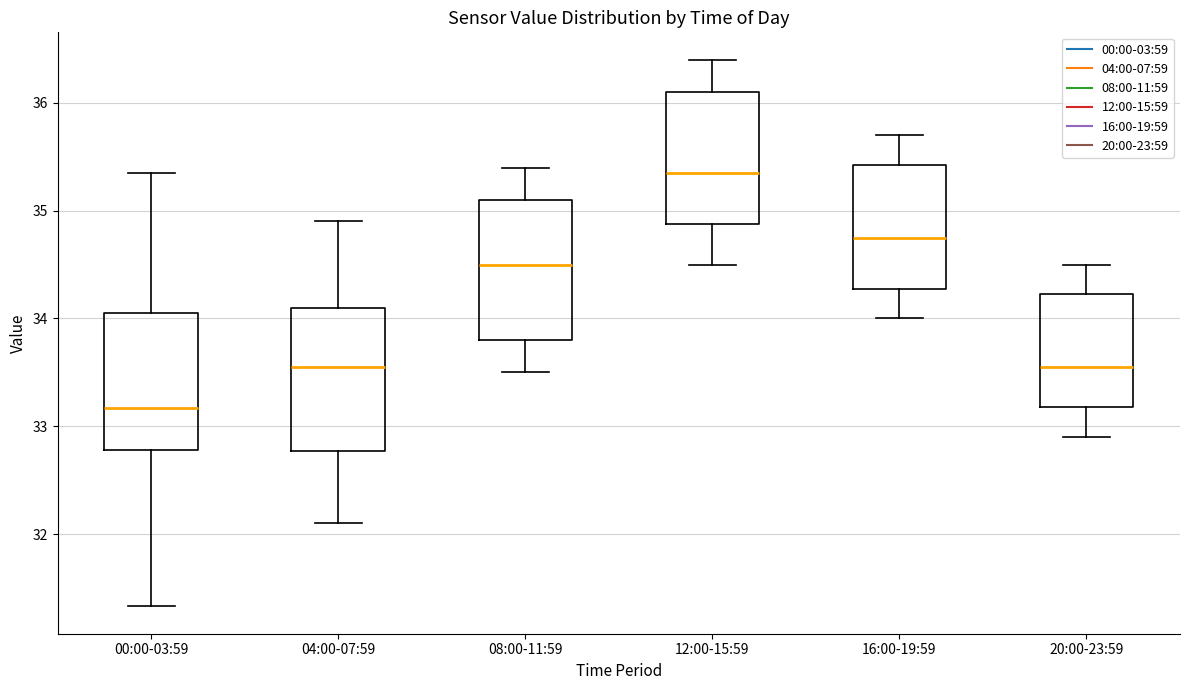

Reading left to right, read every box against the y-axis: the position of its median line, the range the box covers, and the ends of its whiskers. The values are not printed on the chart, so give them approximately, as read against the axis.

00:00-03:59: median 33.2, box 32.8 to 34.1, whiskers 31.3 to 35.4
04:00-07:59: median 33.6, box 32.8 to 34.1, whiskers 32.1 to 34.9
08:00-11:59: median 34.5, box 33.8 to 35.1, whiskers 33.5 to 35.4
12:00-15:59: median 35.4, box 34.9 to 36.1, whiskers 34.5 to 36.4
16:00-19:59: median 34.8, box 34.3 to 35.4, whiskers 34.0 to 35.7
20:00-23:59: median 33.6, box 33.2 to 34.2, whiskers 32.9 to 34.5